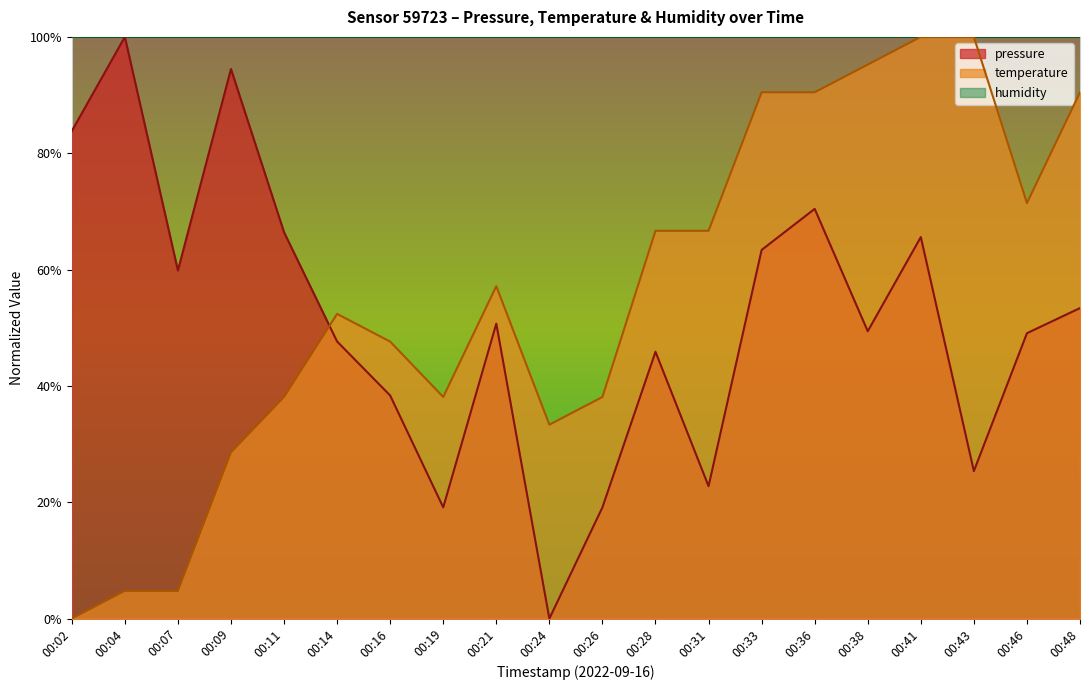

Reading left to right, list all the values displayed in this chart.

pressure: 0.8	1.0	0.6	0.9	0.7	0.5	0.4	0.2	0.5	0.0	0.2	0.5	0.2	0.6	0.7	0.5	0.7	0.3	0.5	0.5
temperature: 0.0	0.0	0.0	0.3	0.4	0.5	0.5	0.4	0.6	0.3	0.4	0.7	0.7	0.9	0.9	1.0	1.0	1.0	0.7	0.9